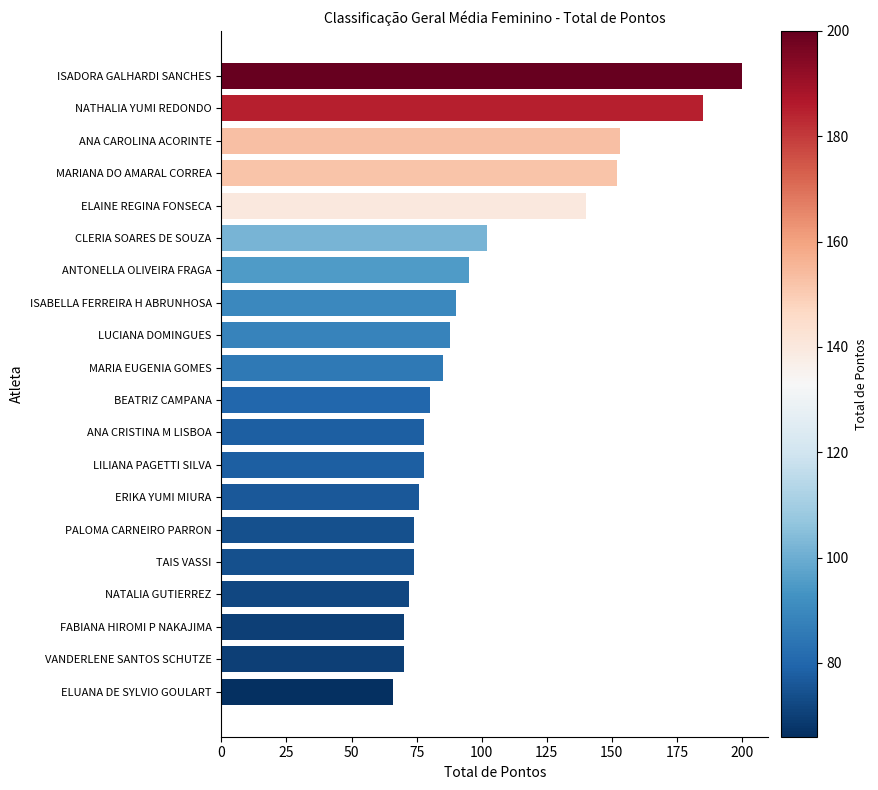

What is the change in value from LUCIANA DOMINGUES to FABIANA HIROMI P NAKAJIMA?

-18